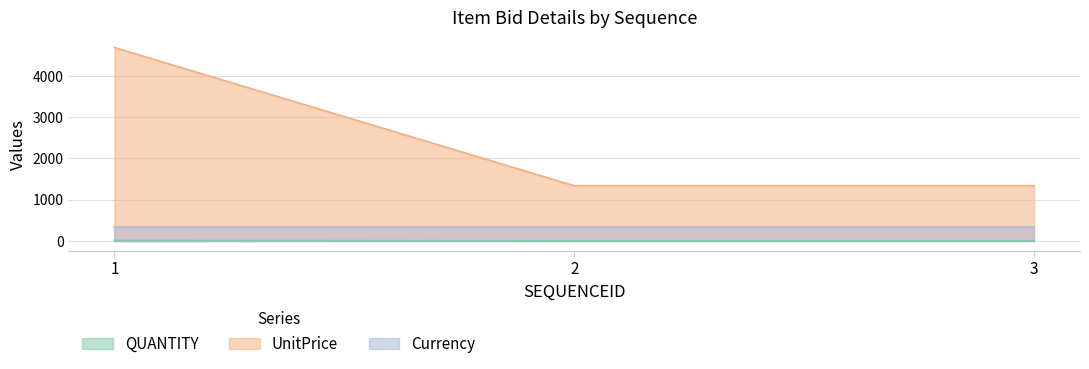

Is the value of Currency at 1 greater than the value of UnitPrice at 1?

No